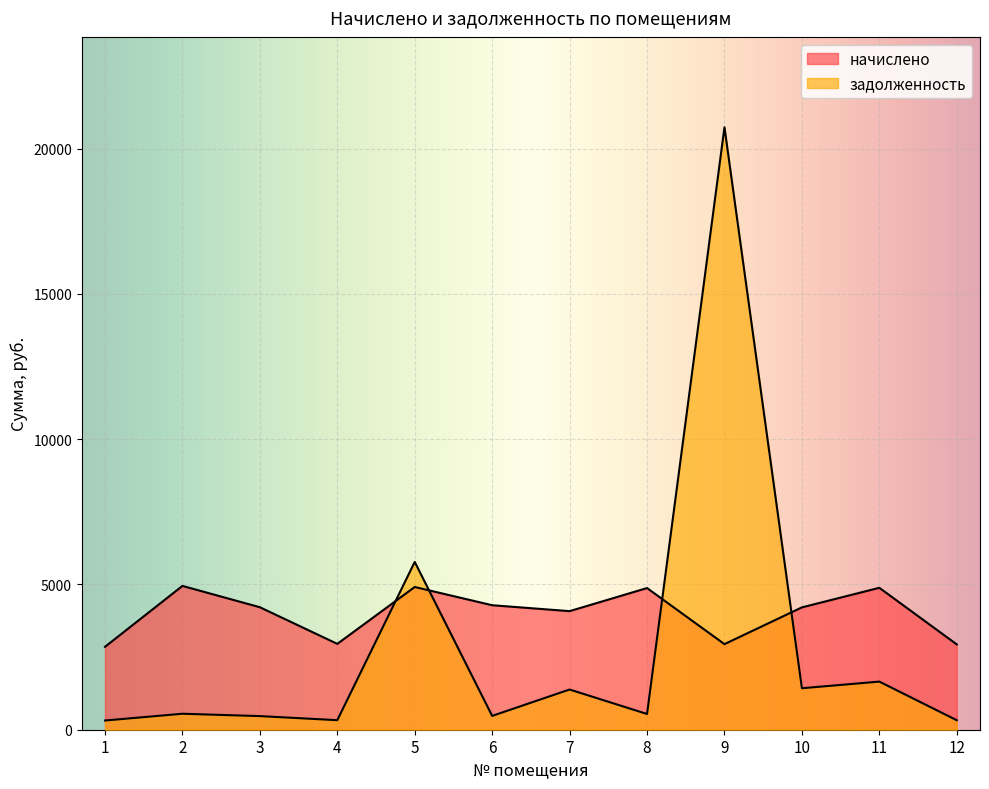

At which category does the chart reach its peak across all series?

9